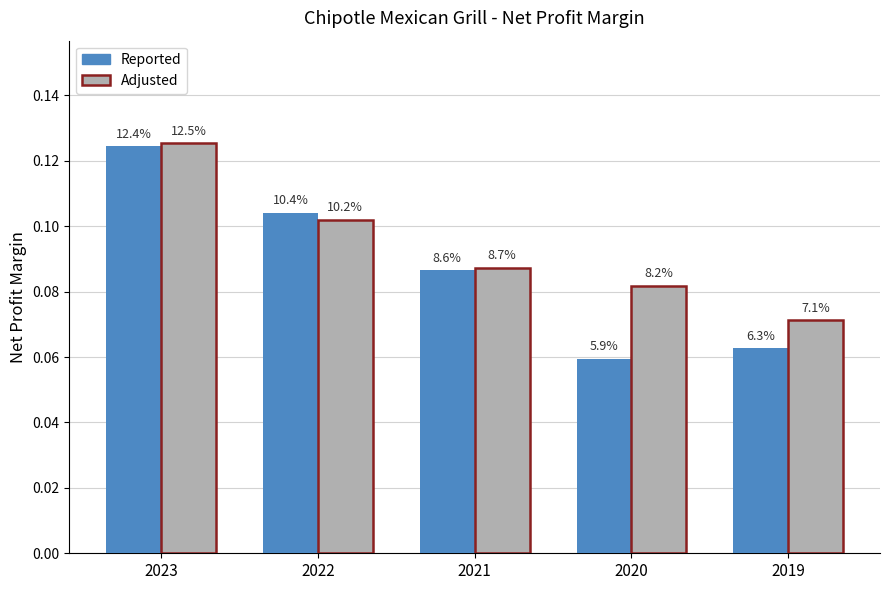

What are all the series names shown in the legend?

Reported, Adjusted